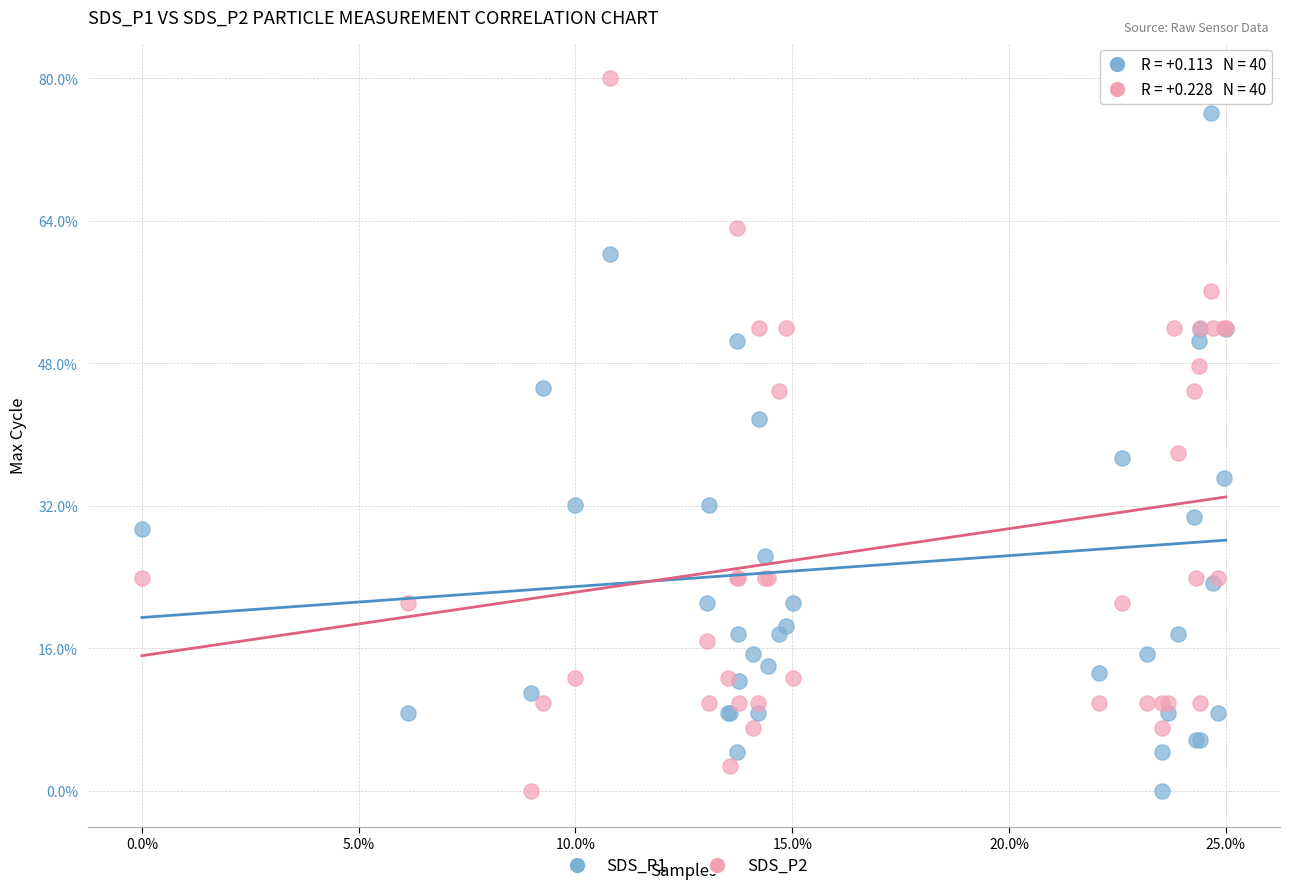

What are all the series names shown in the legend?

SDS_P1, SDS_P2